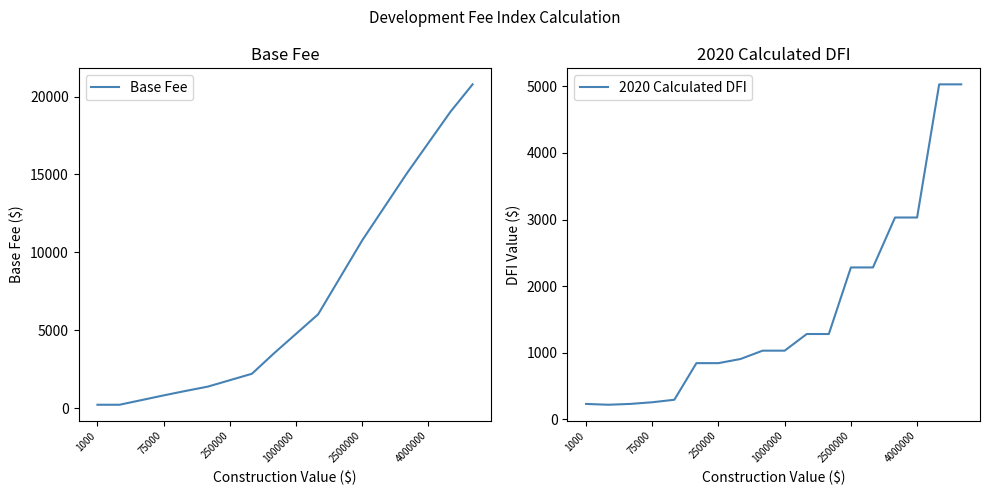

Where is Base Fee nearest to the value 10506?

2500000